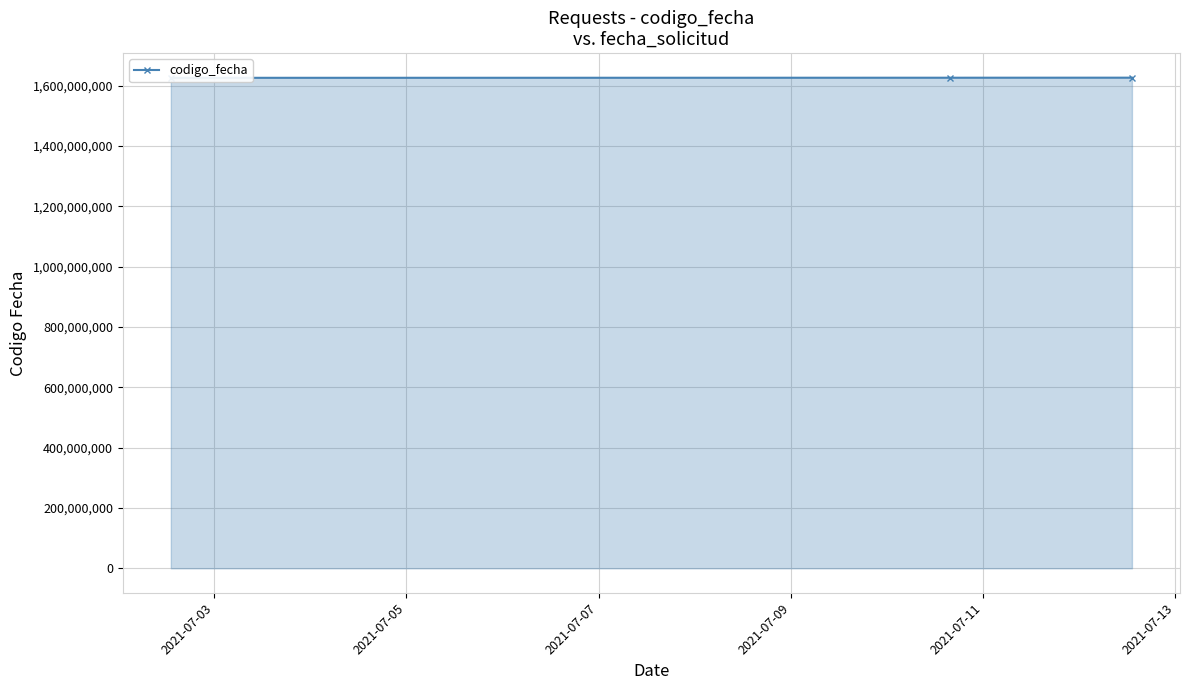

What is the sum of the values at 2021-07-05 and 2021-07-03?

3251828748